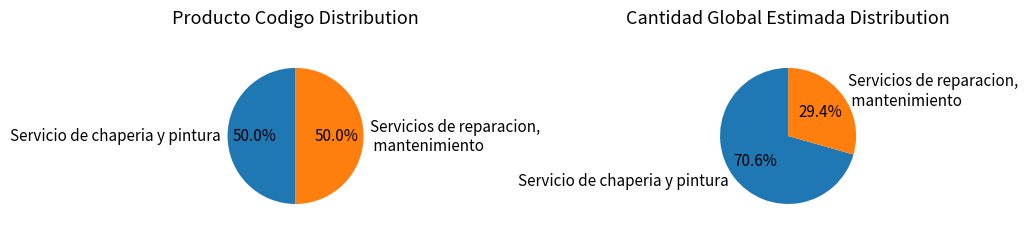

Approximately how many times larger is the value at Servicios de reparacion, mantenimiento compared to Servicio de chaperia y pintura?

0.4